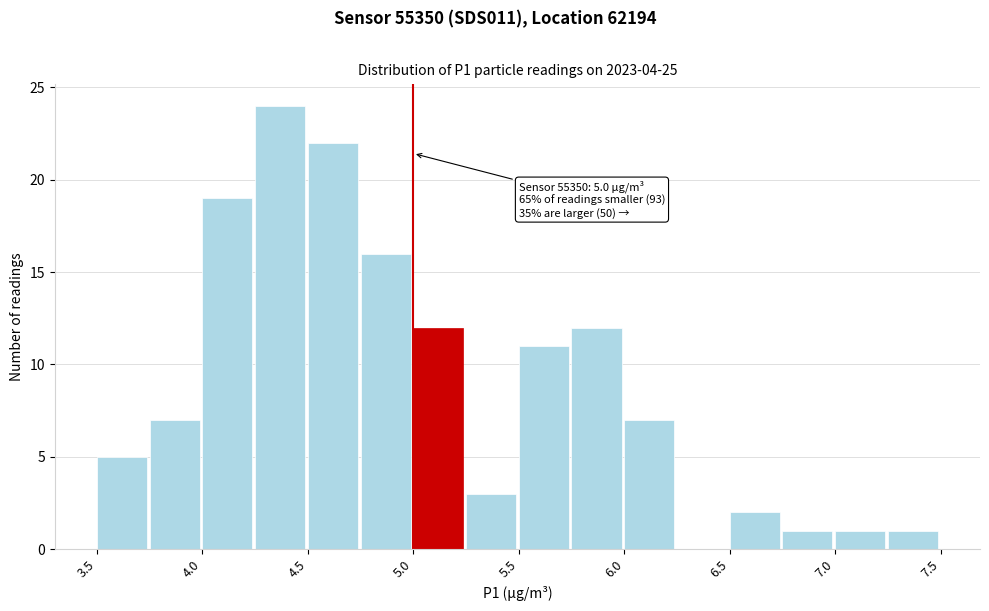

Over which range of the x-axis is the bar tallest?

4.25 to 4.50